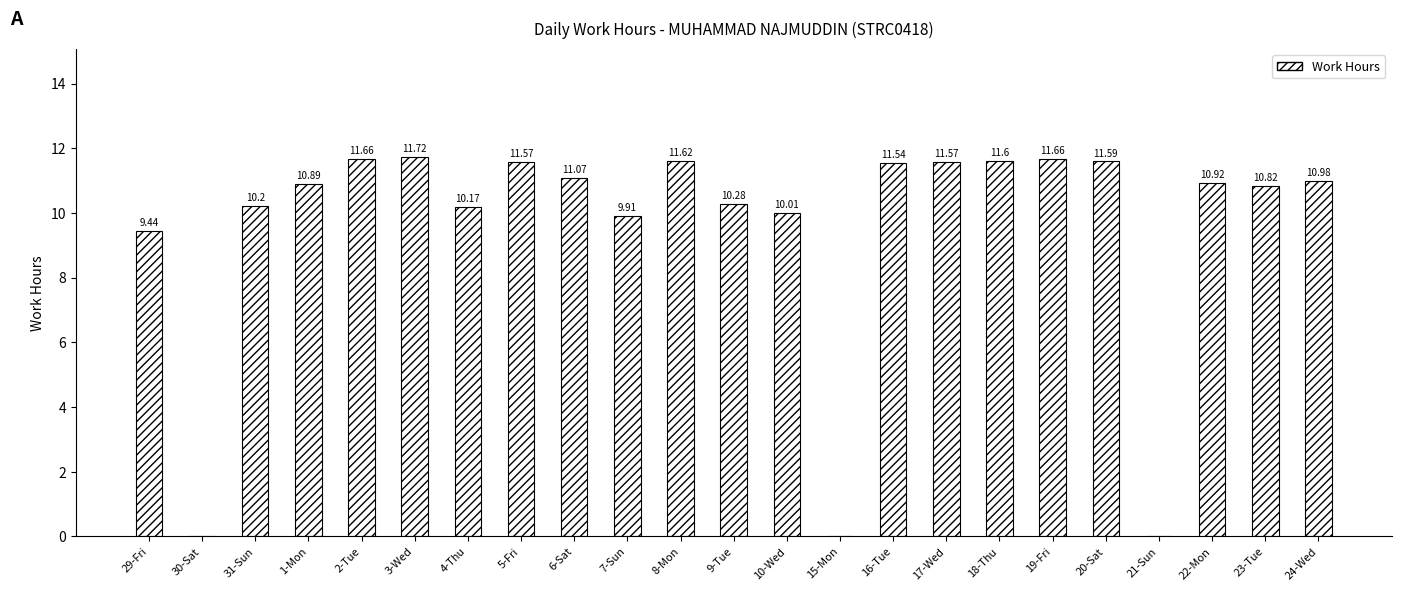

The chart shows a value of 16.1 at 4-Thu. True or false?

False